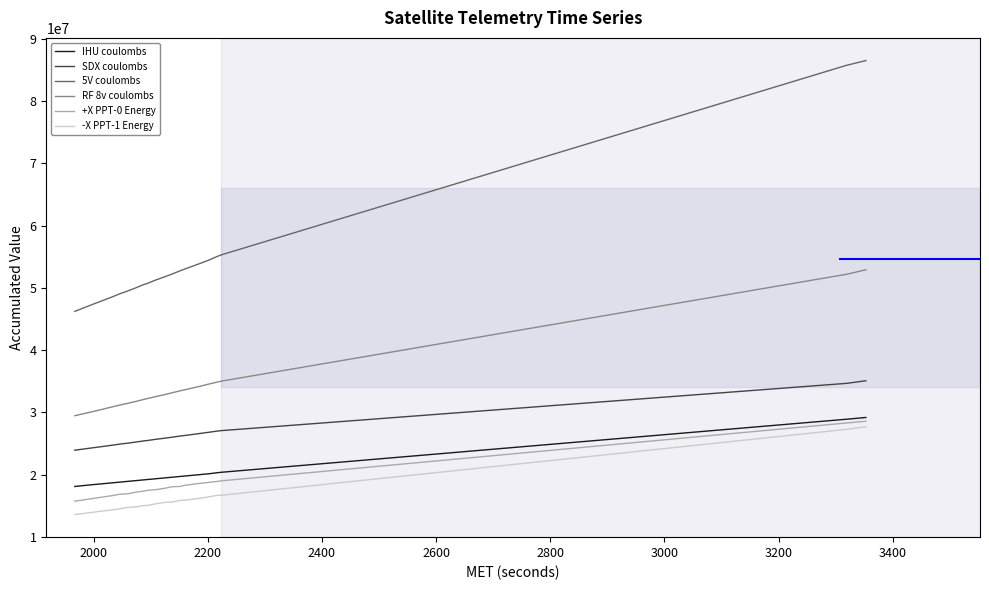

Which series has the largest range (max minus min)?

5V coulombs